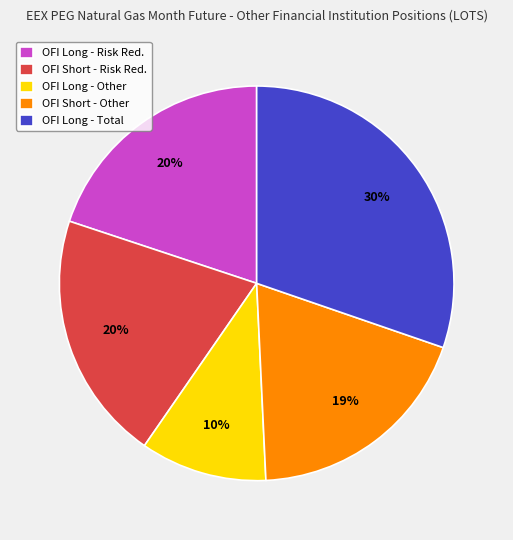

How many segments does this pie chart have?

5